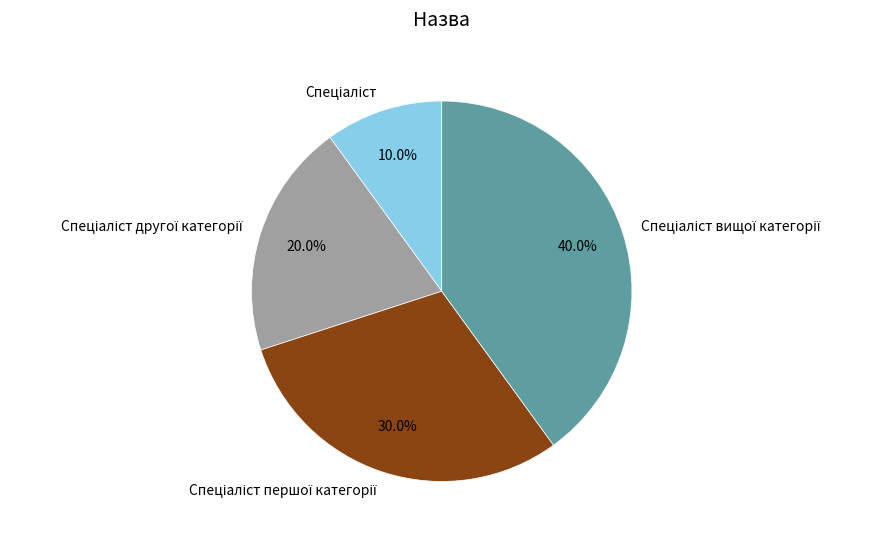

Does any single category account for the majority?

No